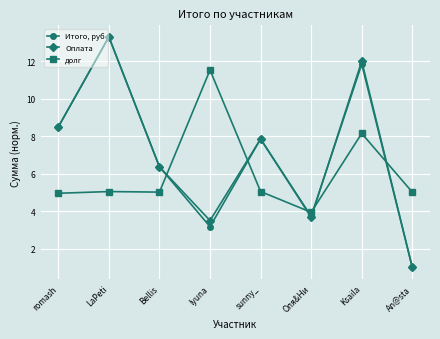

Where is the first local minimum for Итого, руб?

lyuna